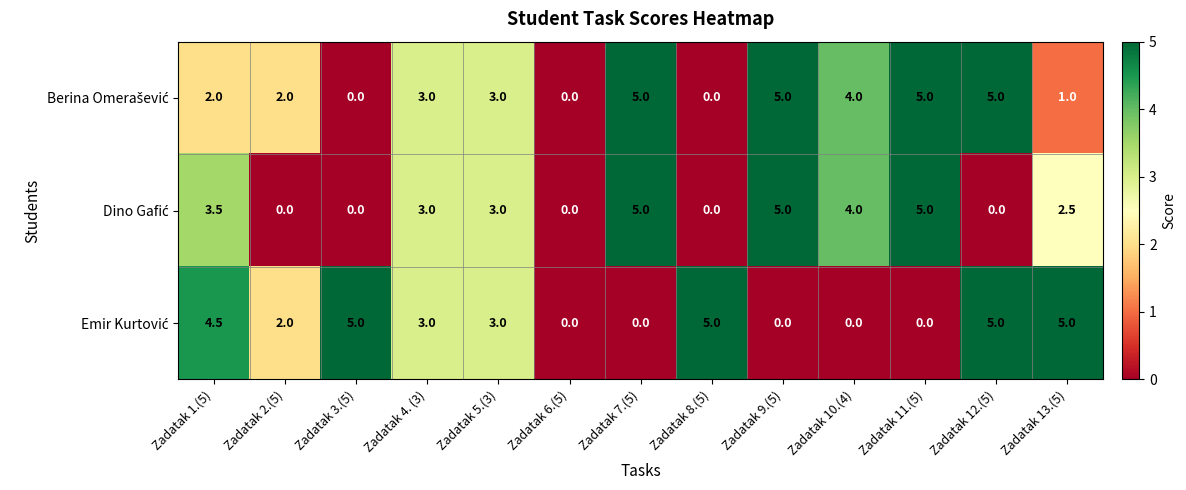

What is the maximum value shown in the chart?

5.0